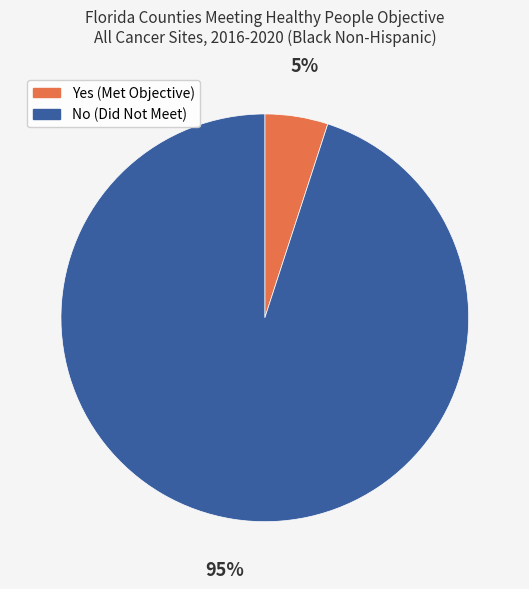

Between Yes (Met Objective) and No (Did Not Meet), which is larger?

No (Did Not Meet)